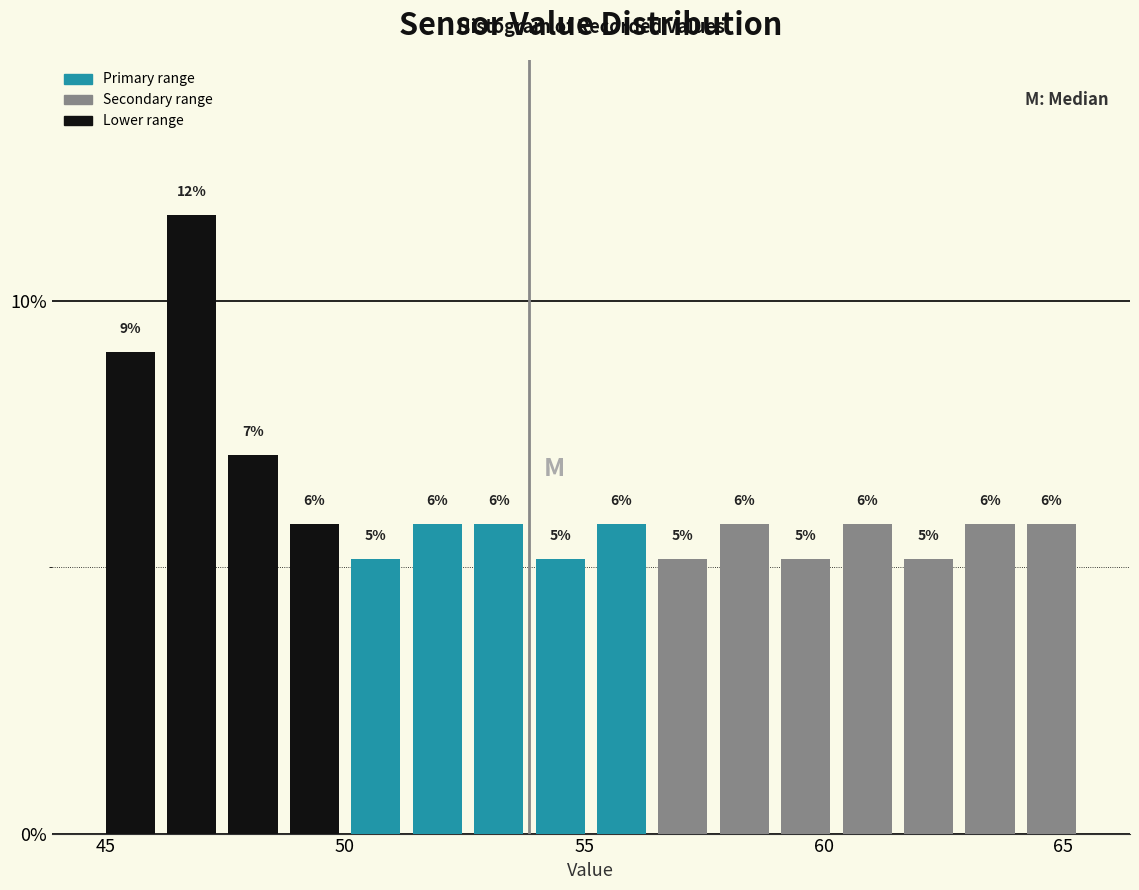

Around what value on the x-axis is the tallest bar? Give the approximate position of its centre, as read against the axis.

47.0